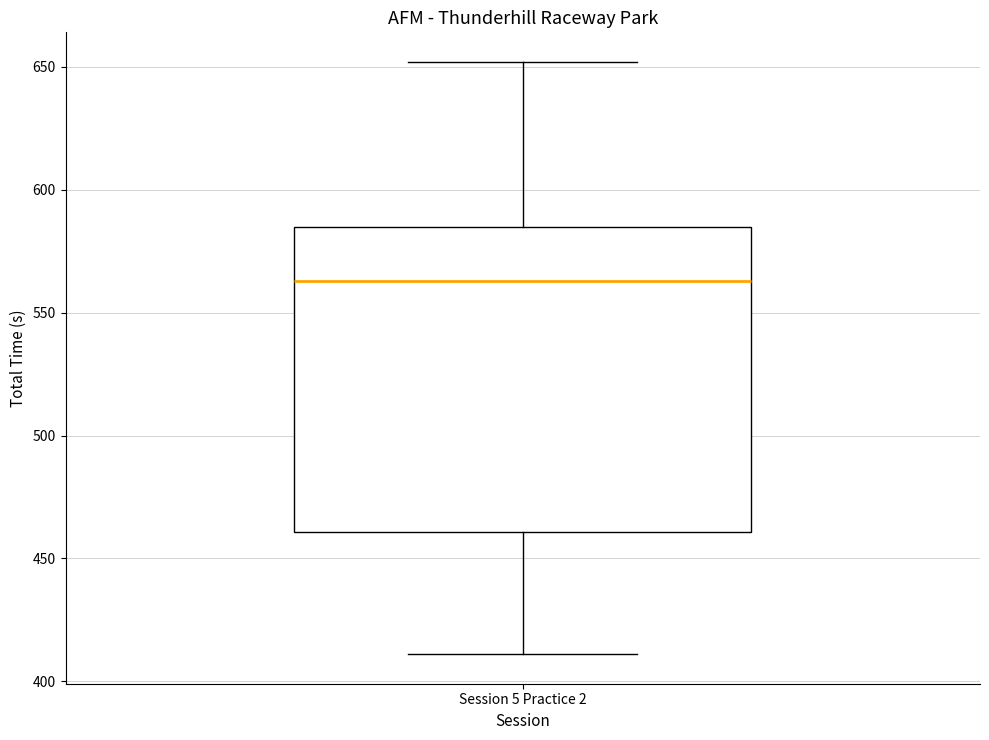

Read this box plot against the y-axis: the position of the median line, the range covered by the box, and the ends of both whiskers. The values are not printed on the chart, so give them approximately, as read against the axis.

median 565, box 460 to 585, whiskers 410 to 650